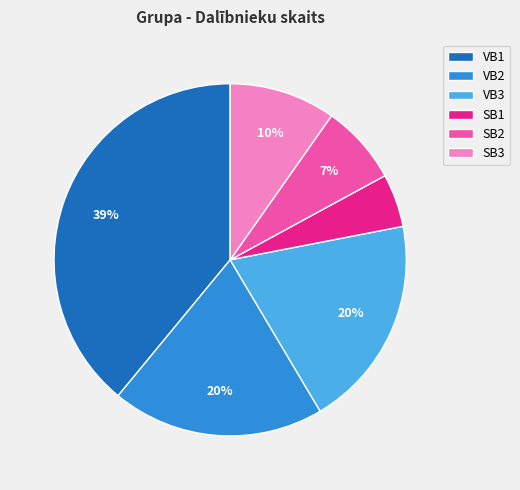

What percentage is the VB1 slice, to the nearest percent?

39%